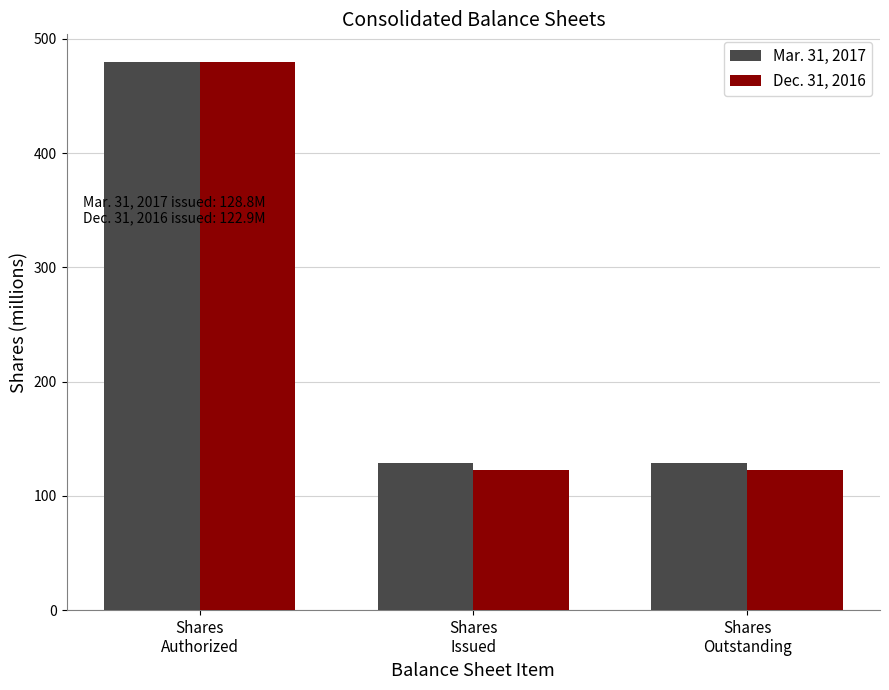

What is the approximate value of Dec. 31, 2016 at Shares
Issued?

122.9